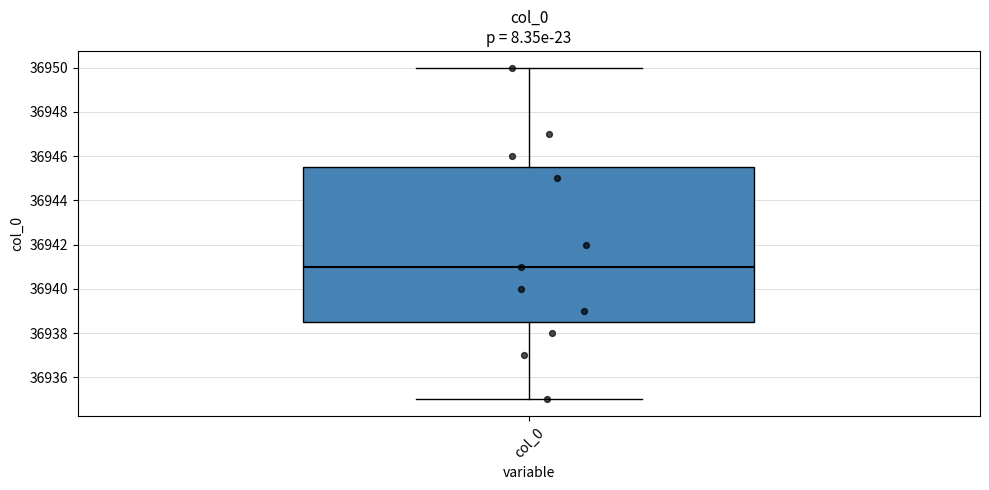

Where does the upper whisker of the box for col_0 end on the y-axis? The values are not printed on the chart, so give them approximately, as read against the axis.

36950.0